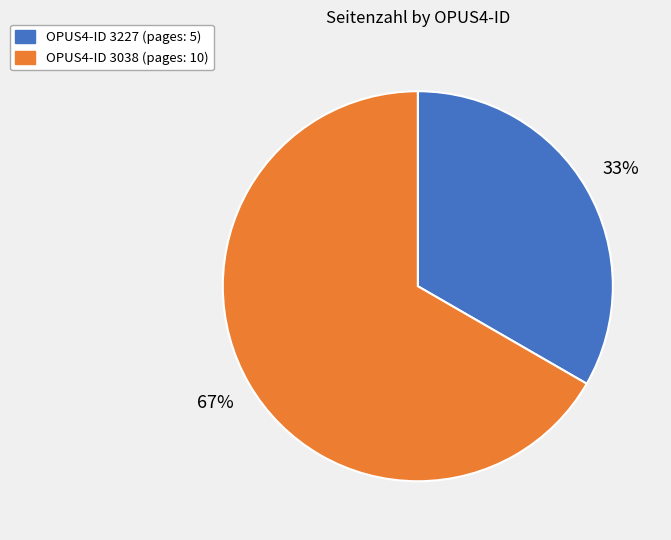

Is there a majority slice in this chart?

Yes